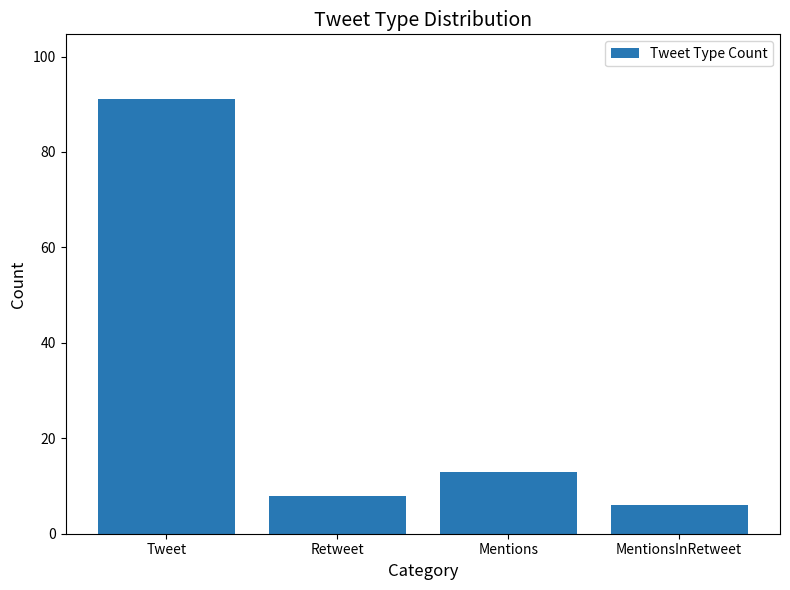

Which label corresponds to the smallest value in the chart?

MentionsInRetweet